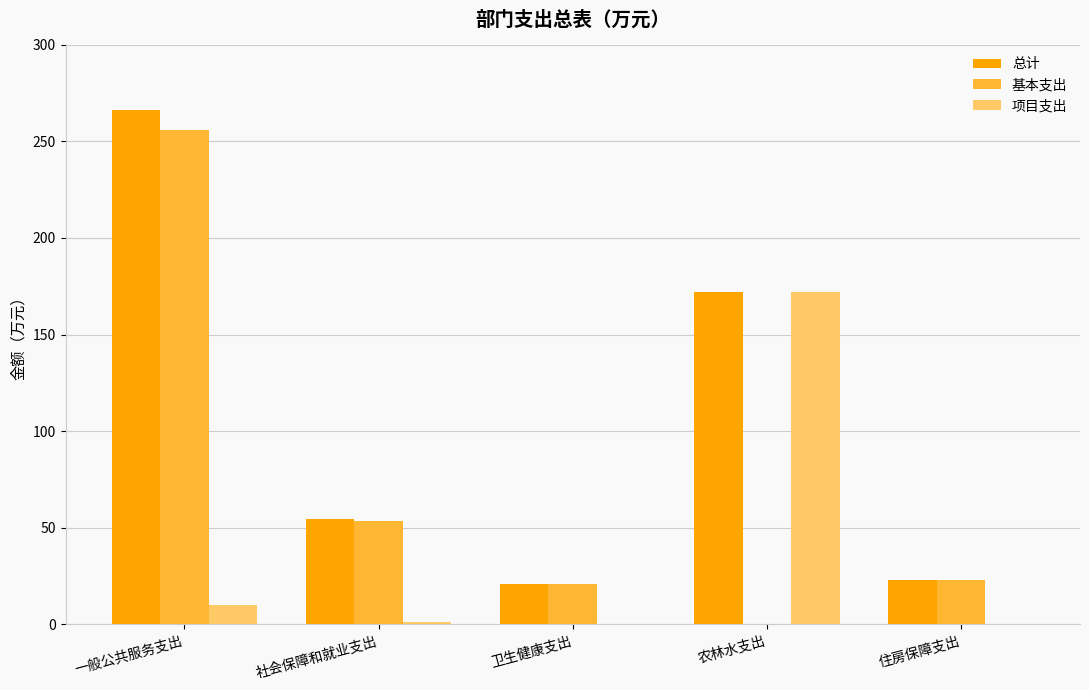

At which label does 基本支出 first exceed 22?

一般公共服务支出